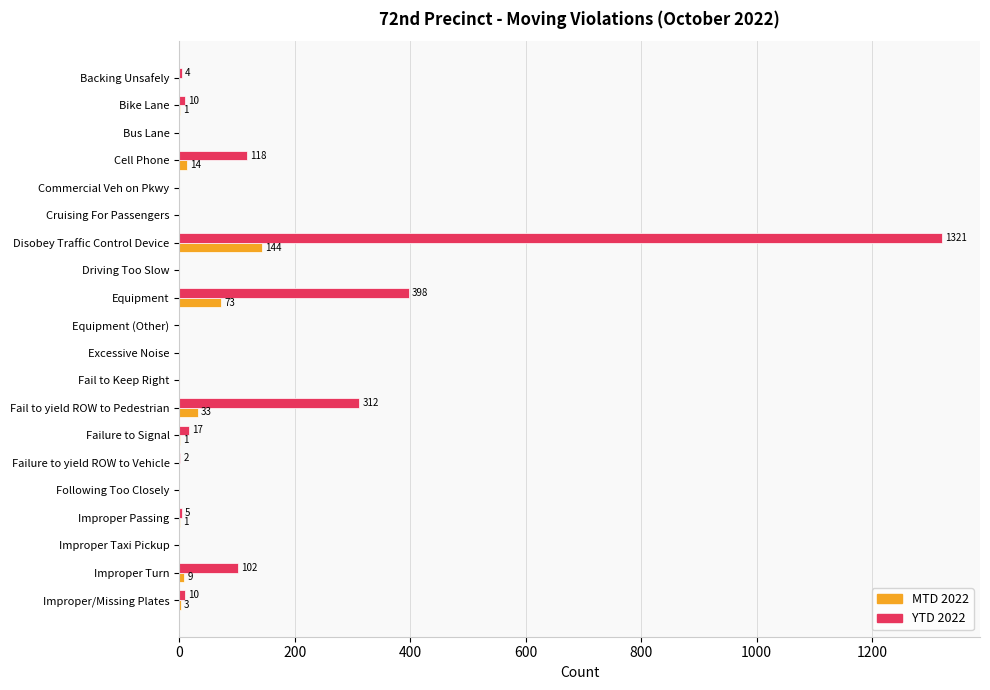

How many values in YTD 2022 are above zero?

11